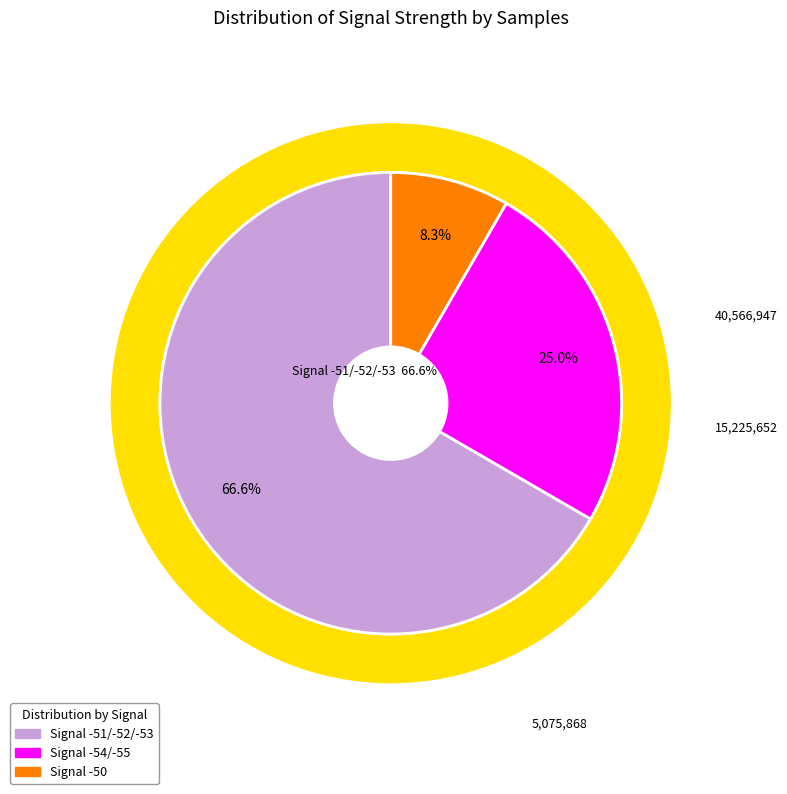

Does -52 account for over 50% of the chart?

No